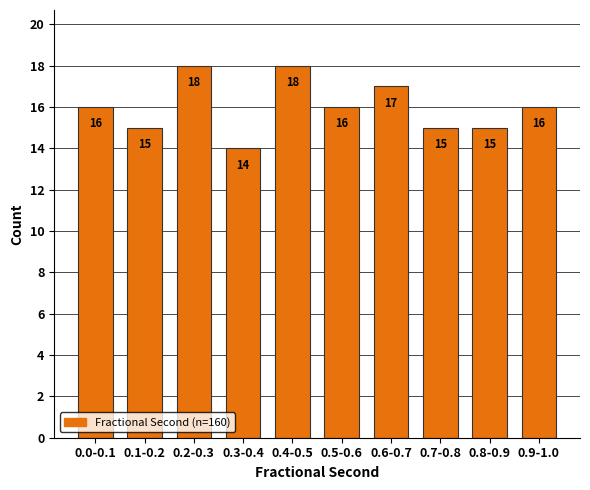

Reading left to right, what are all the values shown in this chart?

0.0-0.1=16	0.1-0.2=15	0.2-0.3=18	0.3-0.4=14	0.4-0.5=18	0.5-0.6=16	0.6-0.7=17	0.7-0.8=15	0.8-0.9=15	0.9-1.0=16